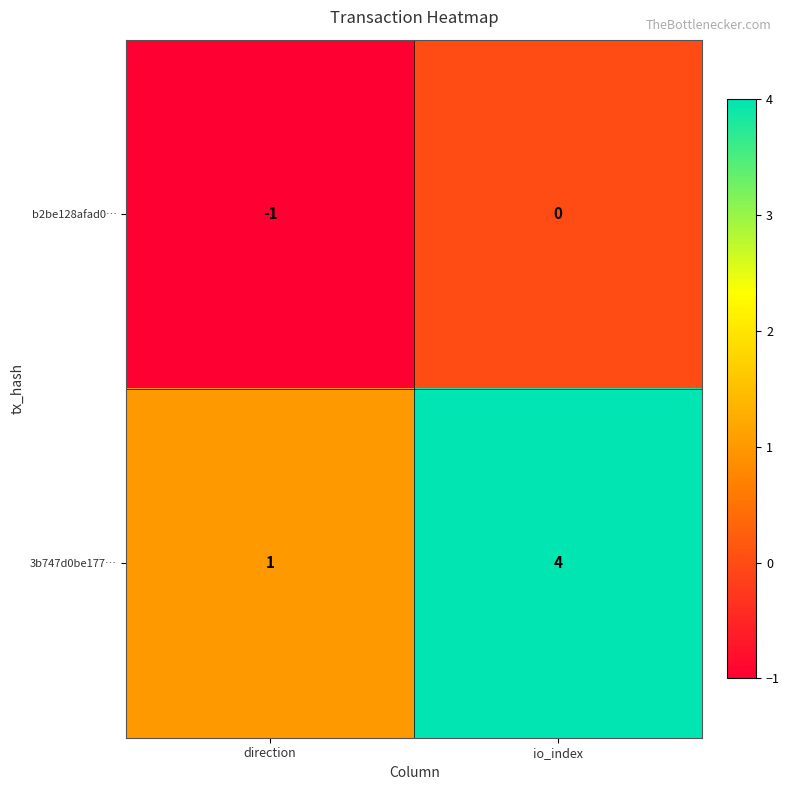

Count the number of categories in the chart.

2